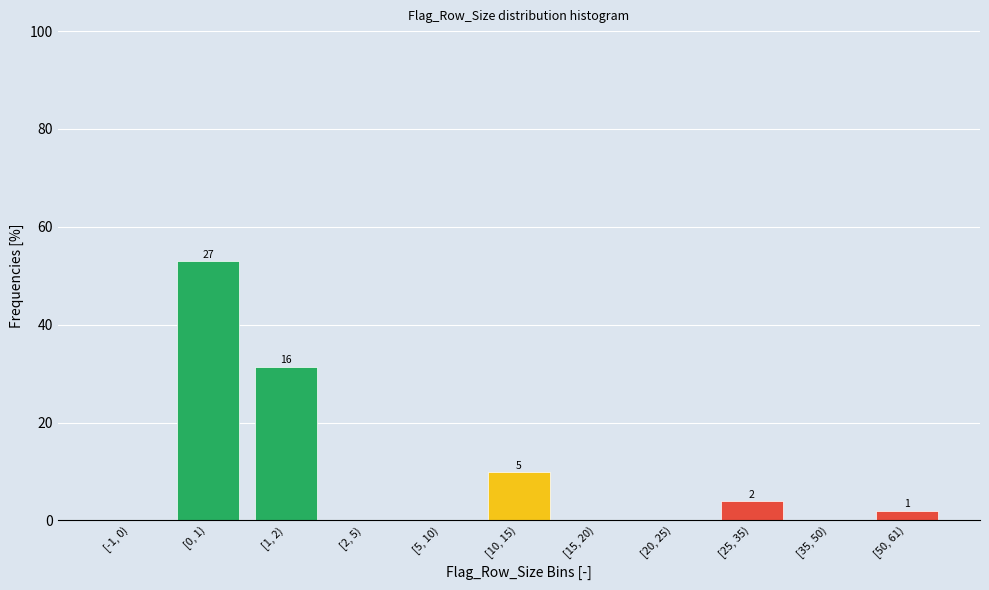

Reading left to right, list all the values displayed in this chart.

[-1, 0)=0.0	[0, 1)=52.9	[1, 2)=31.4	[2, 5)=0.0	[5, 10)=0.0	[10, 15)=9.8	[15, 20)=0.0	[20, 25)=0.0	[25, 35)=3.9	[35, 50)=0.0	[50, 61)=2.0